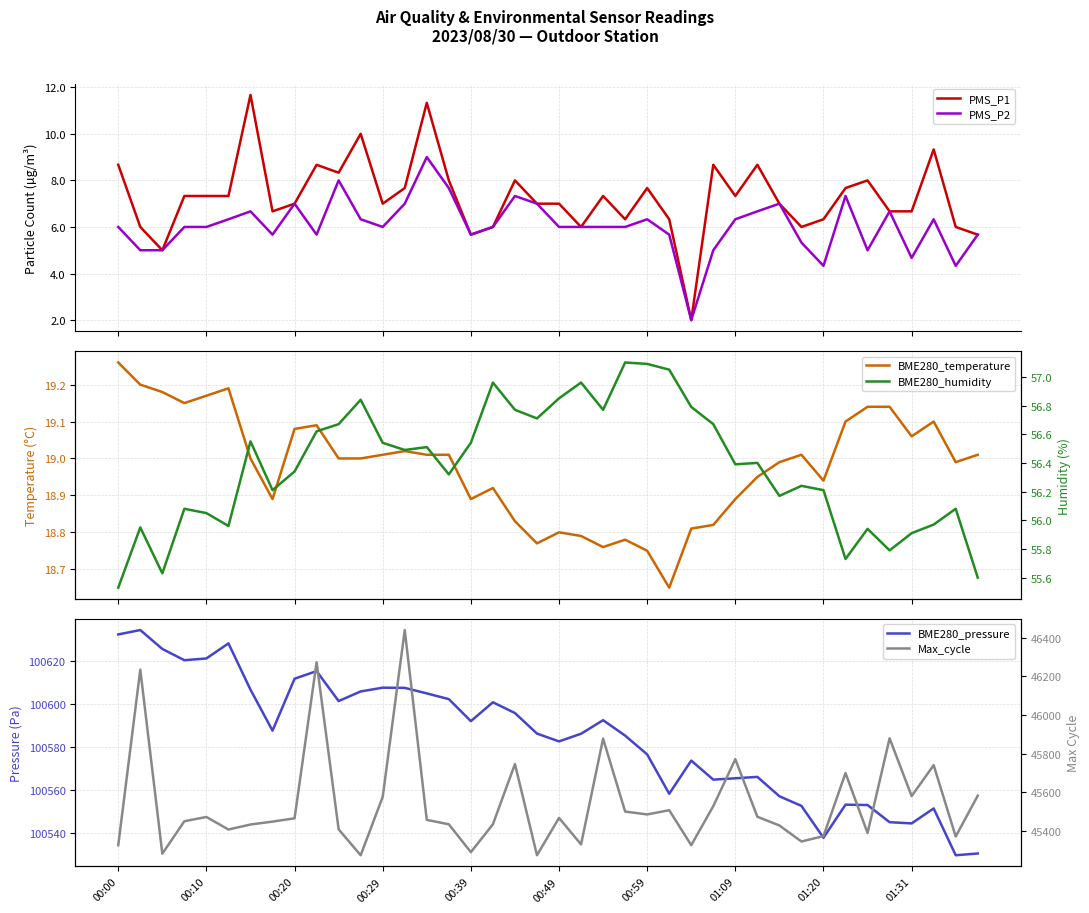

What is the highest value of the PMS_P2 series?

9.0